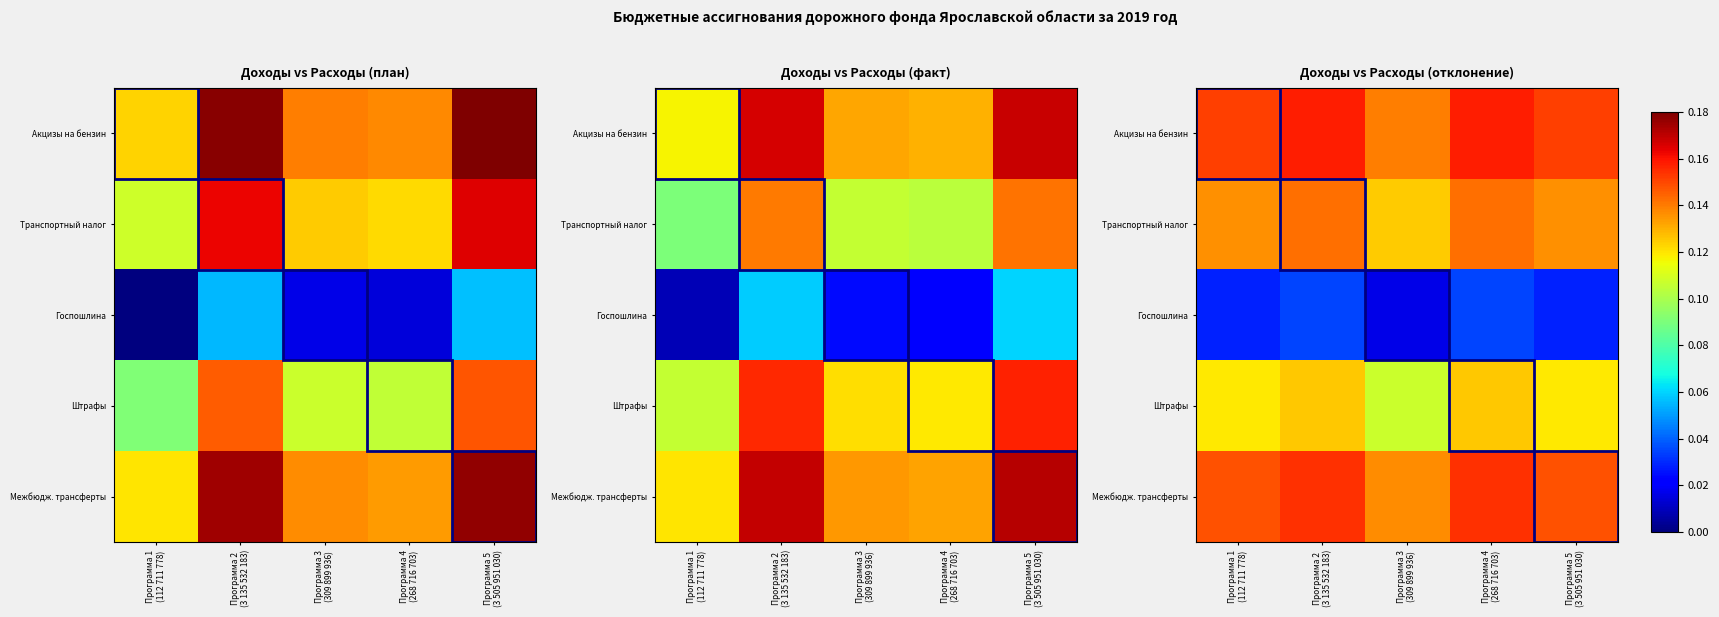

What is the difference between the maximum and minimum values in the Госпошлина series?

0.1